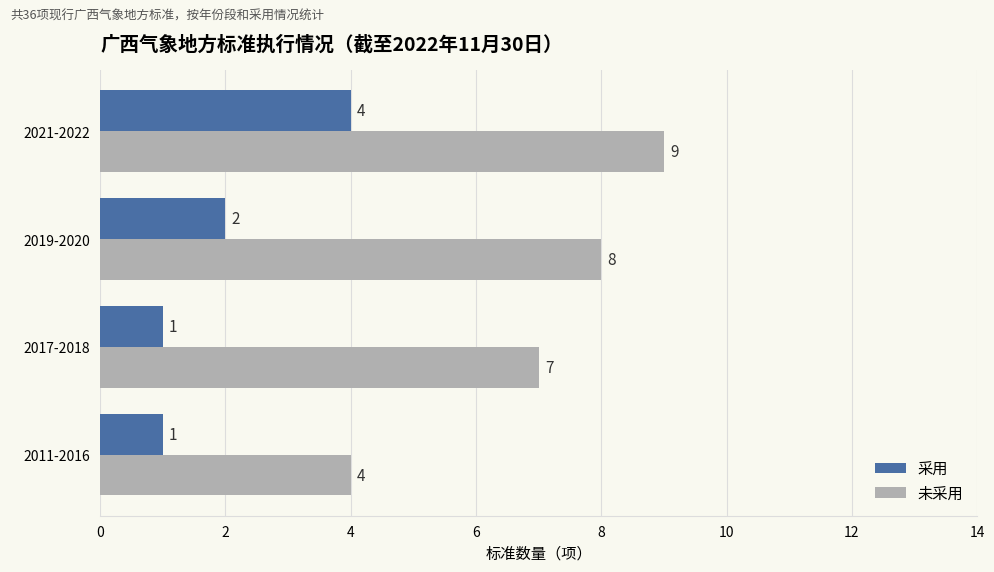

List the labels in order of 未采用 value, smallest first.

2011-2016, 2017-2018, 2019-2020, 2021-2022